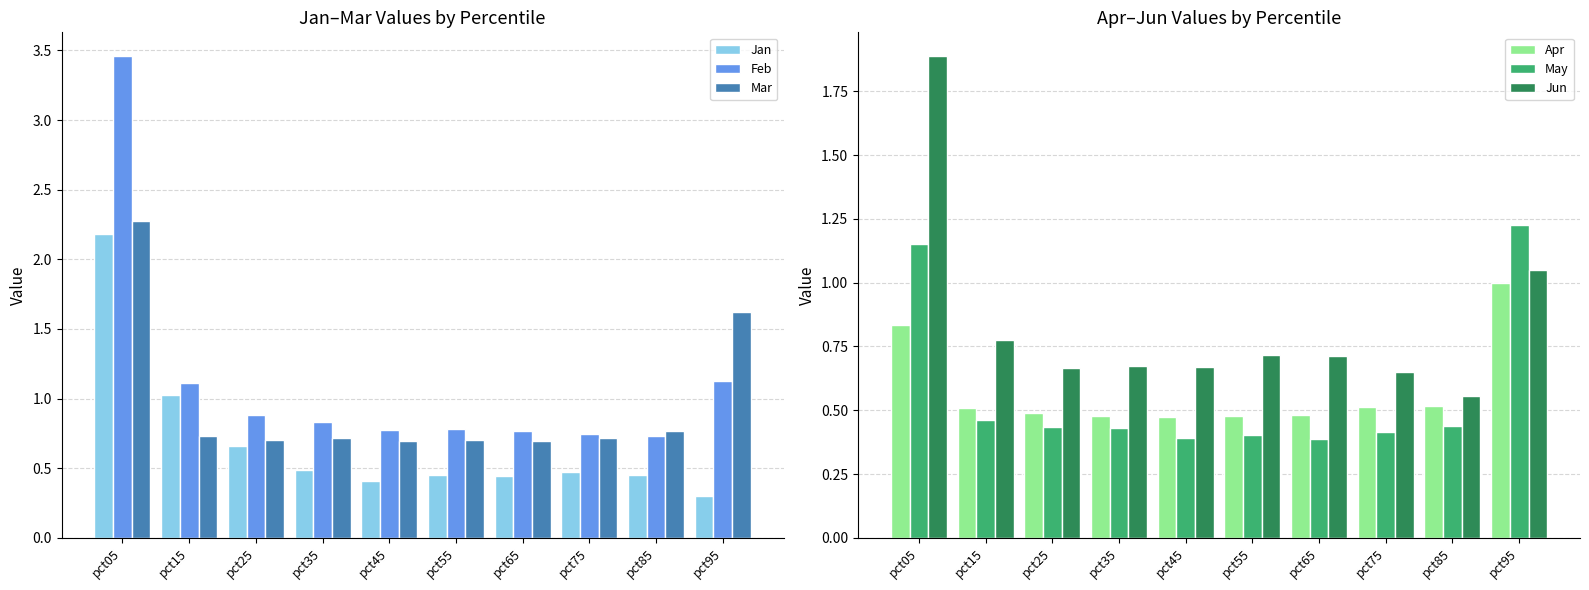

Reading right to left, list all the values displayed in this chart.

Jan: 0.3	0.4	0.5	0.4	0.5	0.4	0.5	0.7	1.0	2.2
Feb: 1.1	0.7	0.7	0.8	0.8	0.8	0.8	0.9	1.1	3.5
Mar: 1.6	0.8	0.7	0.7	0.7	0.7	0.7	0.7	0.7	2.3
Apr: 1.0	0.5	0.5	0.5	0.5	0.5	0.5	0.5	0.5	0.8
May: 1.2	0.4	0.4	0.4	0.4	0.4	0.4	0.4	0.5	1.2
Jun: 1.1	0.6	0.7	0.7	0.7	0.7	0.7	0.7	0.8	1.9